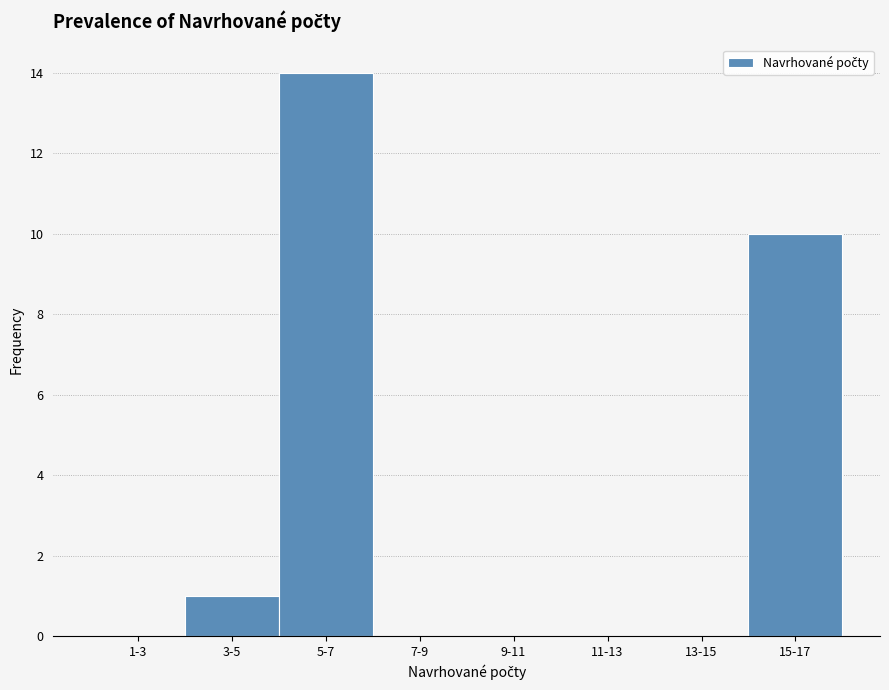

Reading right to left, transcribe all the data shown in this chart.

15-17=10	13-15=0	11-13=0	9-11=0	7-9=0	5-7=14	3-5=1	1-3=0